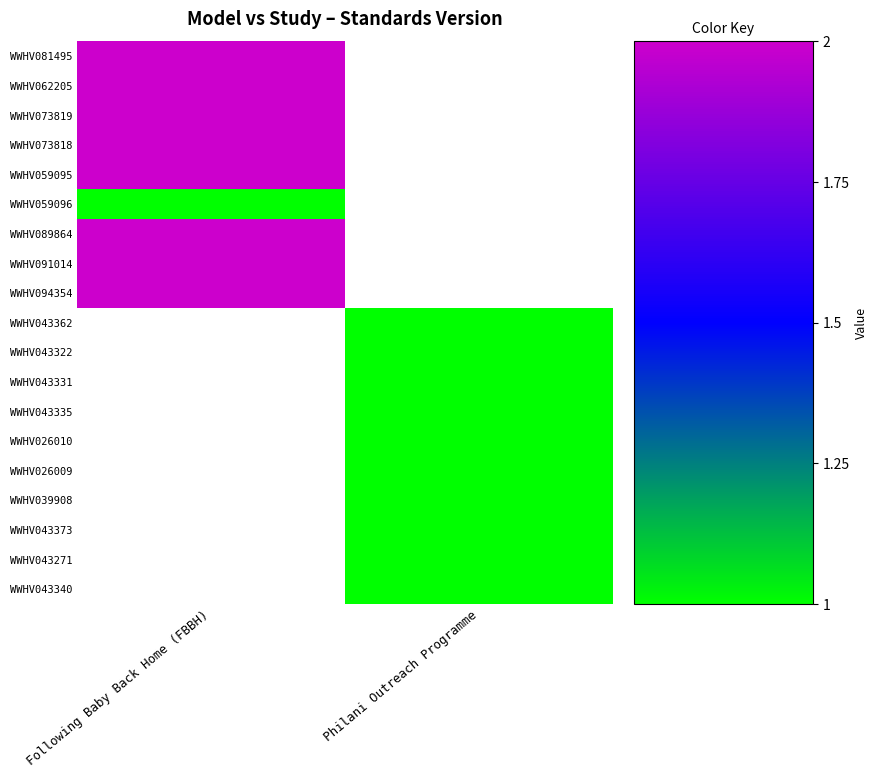

Count the number of data series in this chart.

19